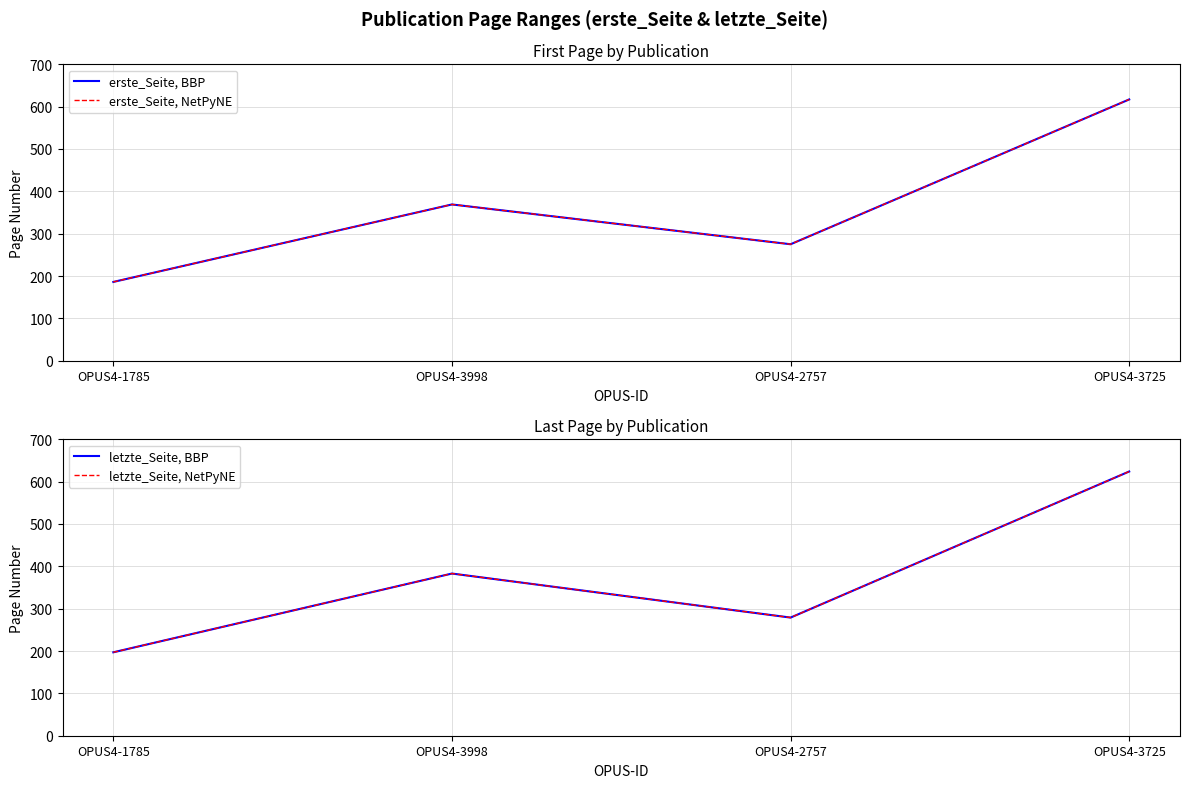

Where is erste_Seite, BBP nearest to the value 401?

OPUS4-3998